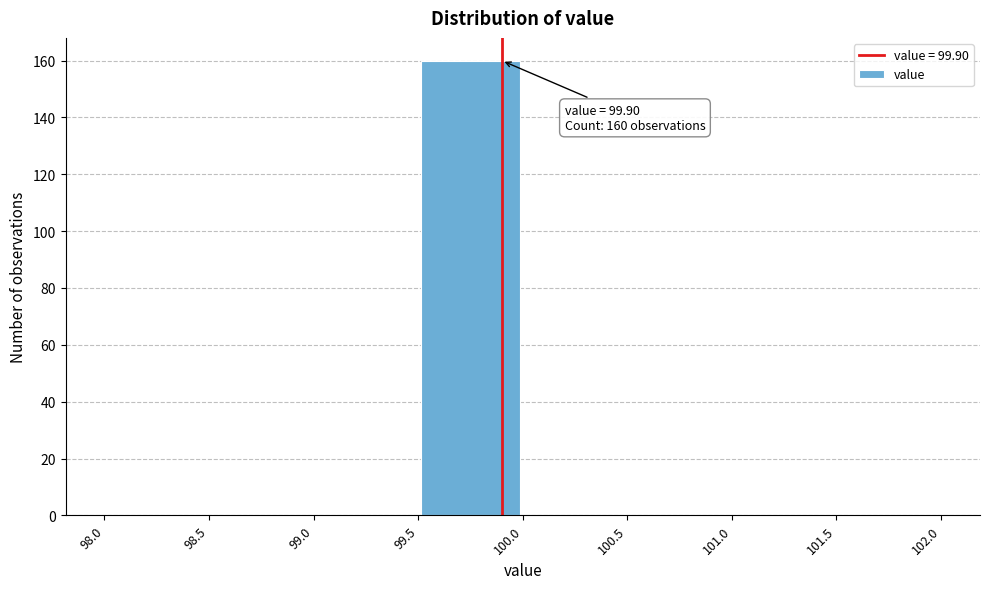

Which range on the x-axis has the tallest bar?

99.5 to 100.0